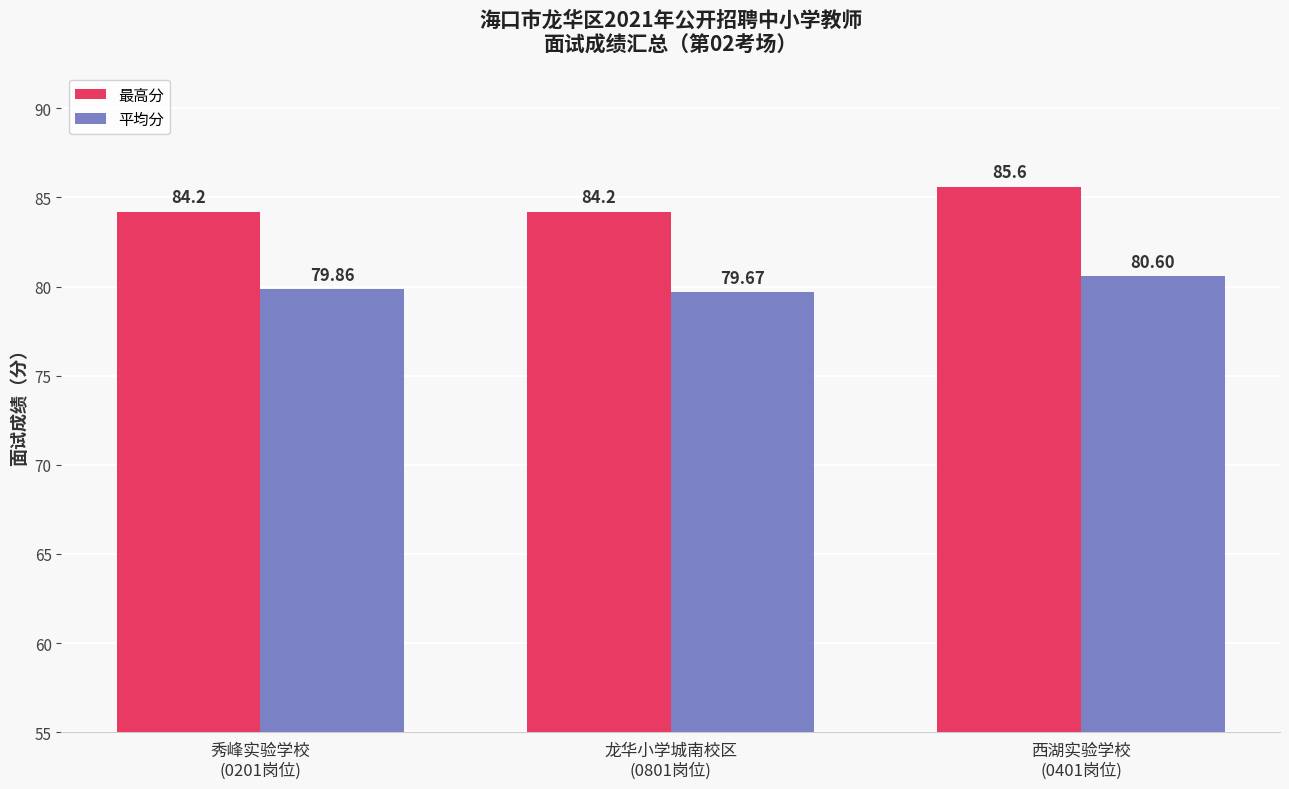

Rank the series by their maximum value, from highest to lowest.

最高分, 平均分